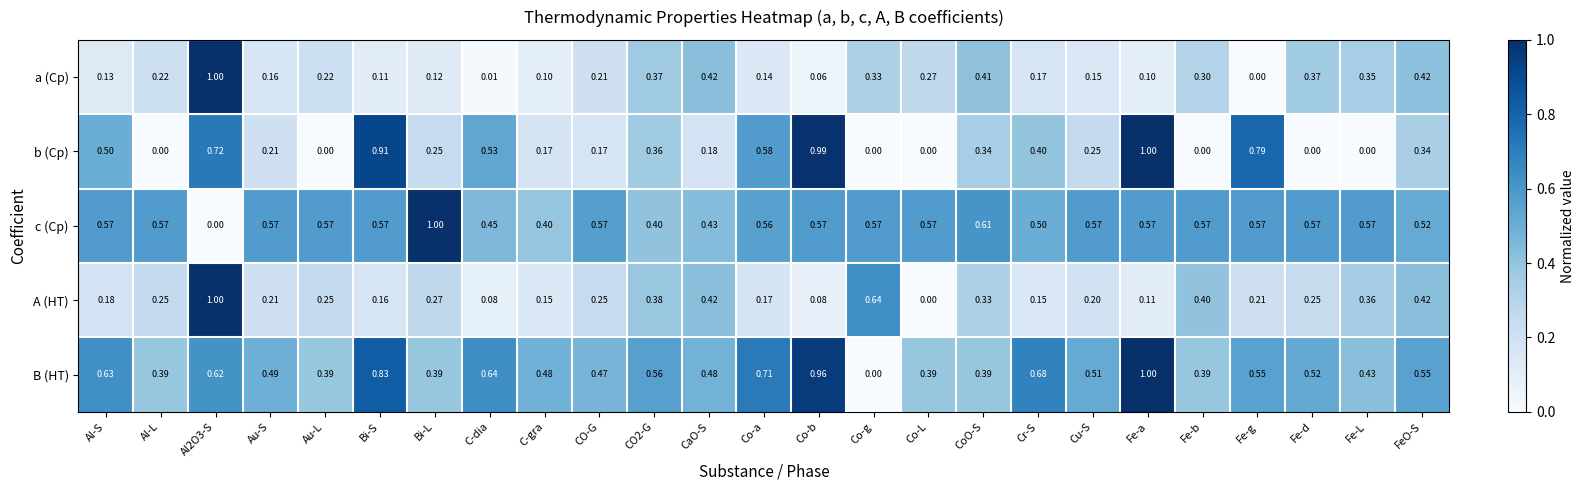

How many series are shown in this chart?

5